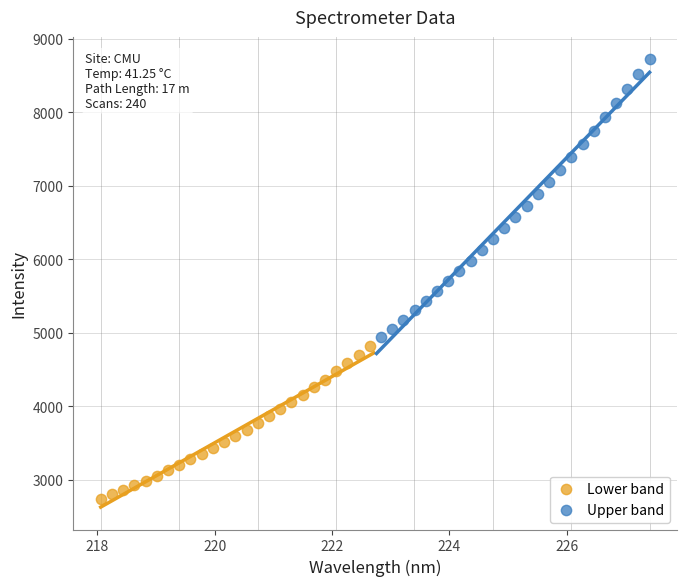

Which series reaches the minimum Y coordinate?

Lower band